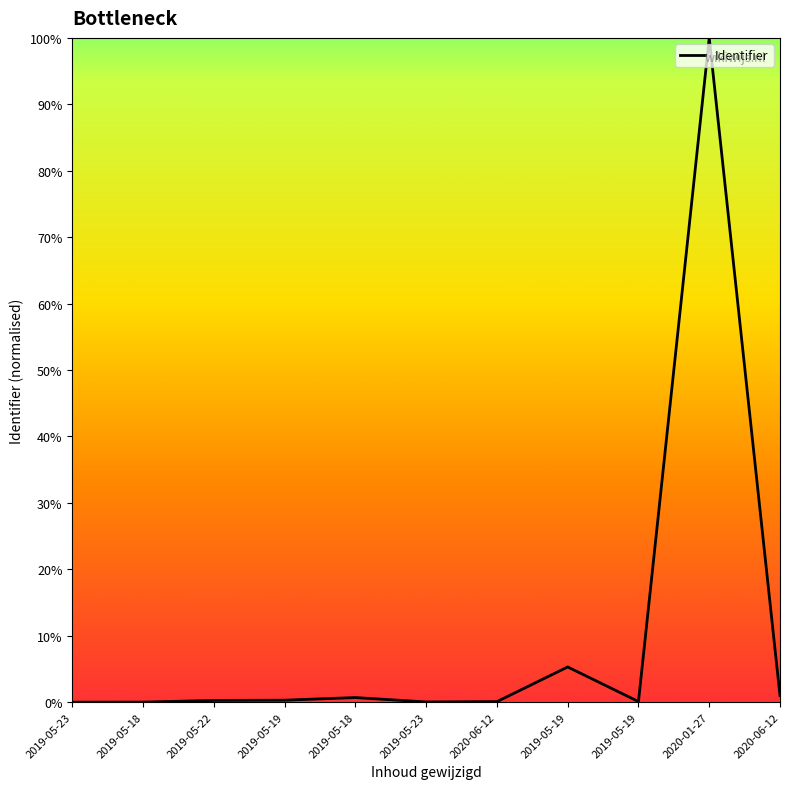

Is this an area chart (filled region under the line)?

No